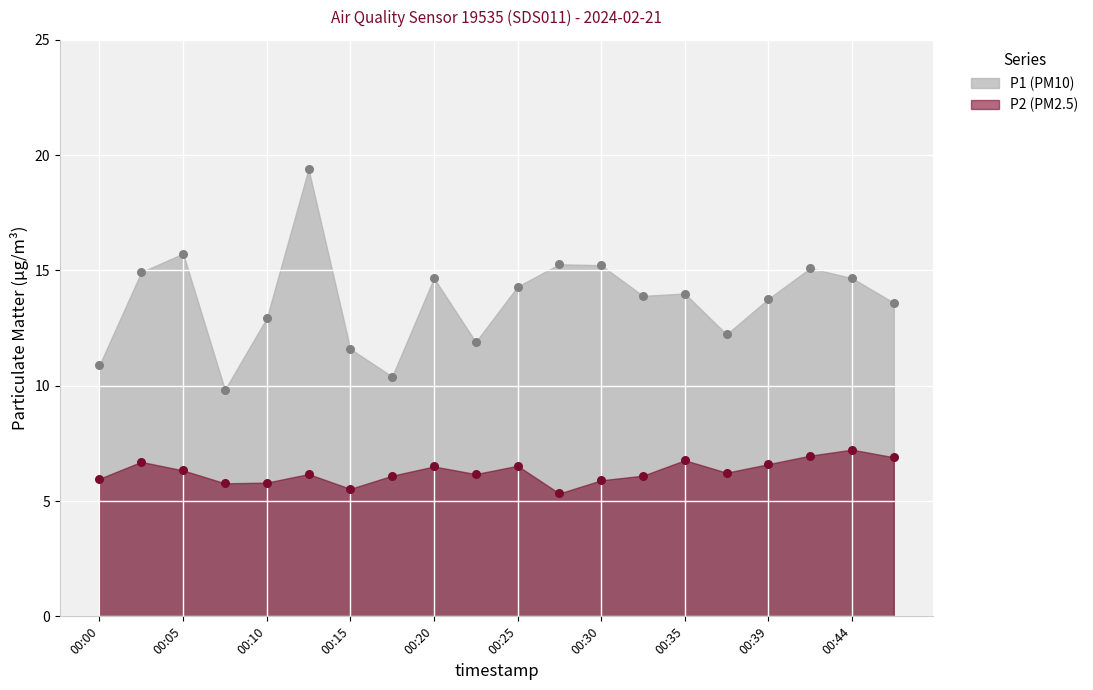

How many points are shown in the scatter plot?

40